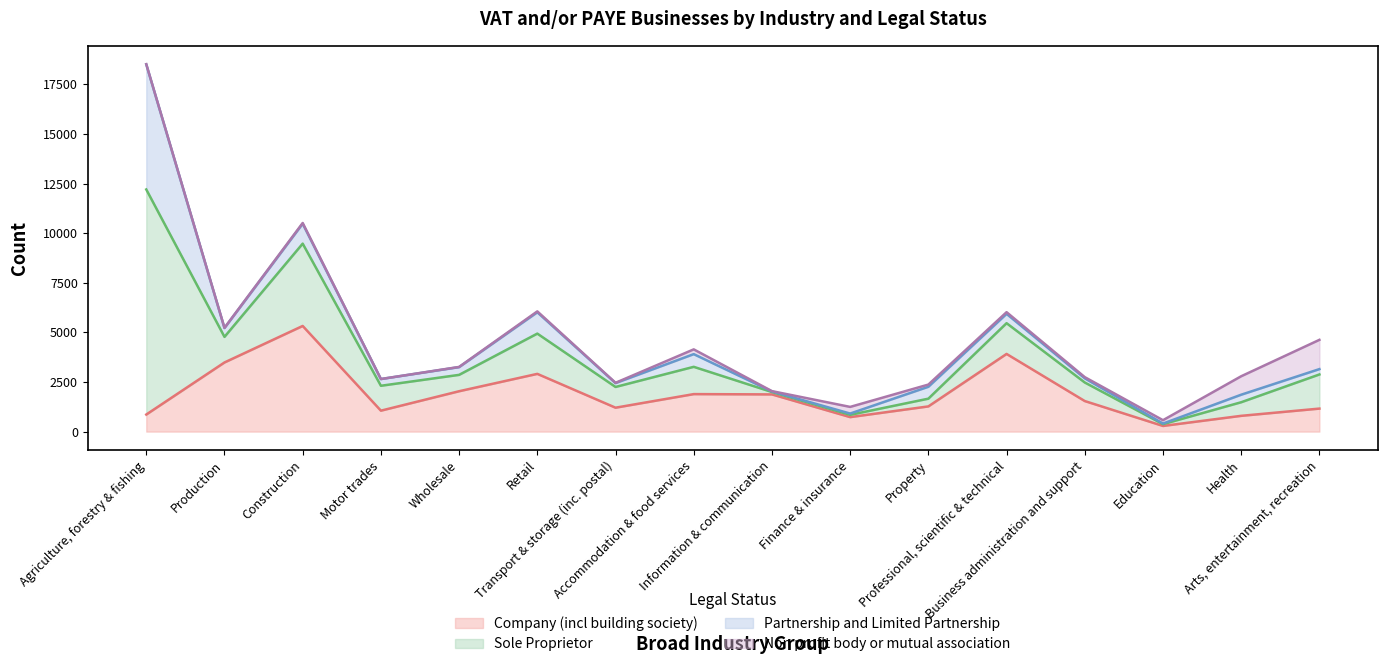

What is the sum of all Sole Proprietor values?

28920